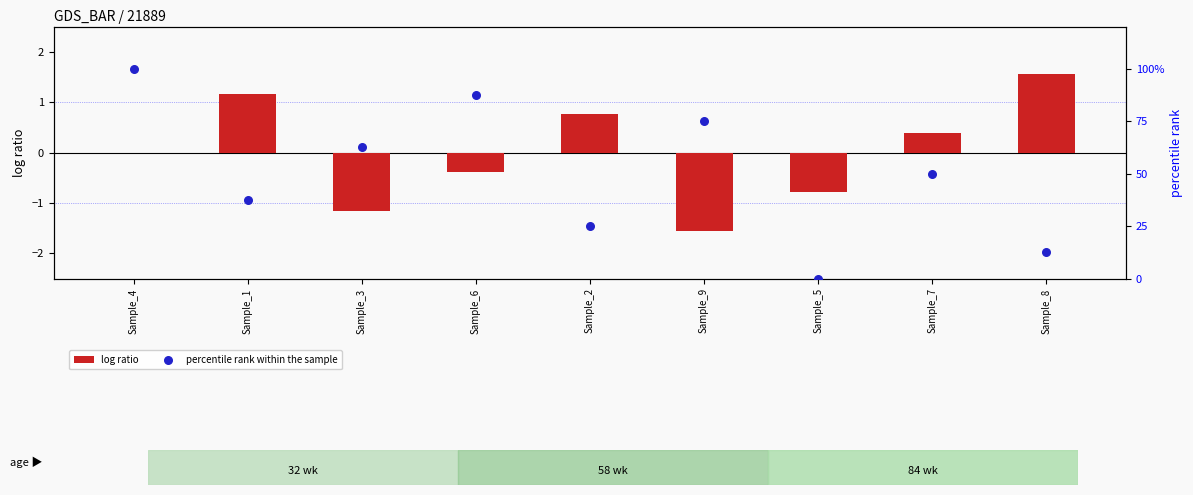

Which series reaches the minimum Y coordinate?

log ratio